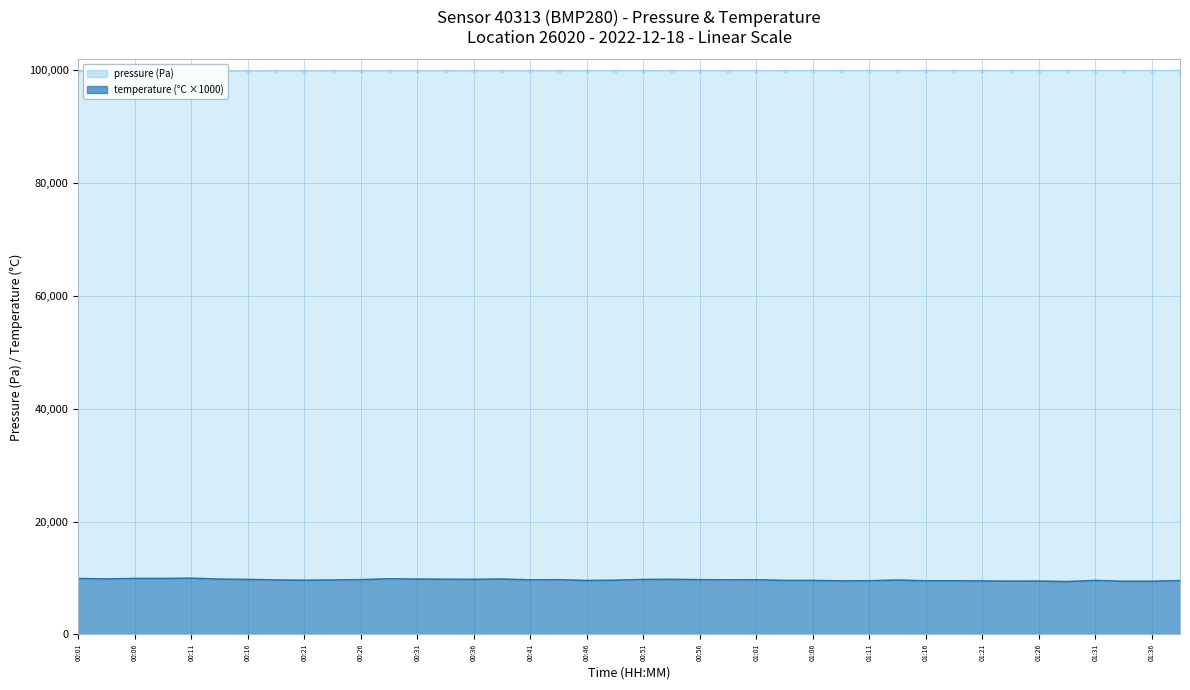

Which series changed the most between 00:29 and 01:01?

temperature